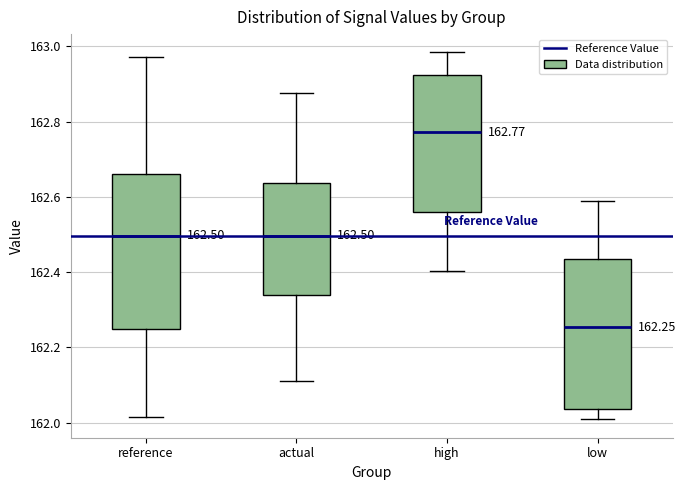

Which box's median line is the highest?

high